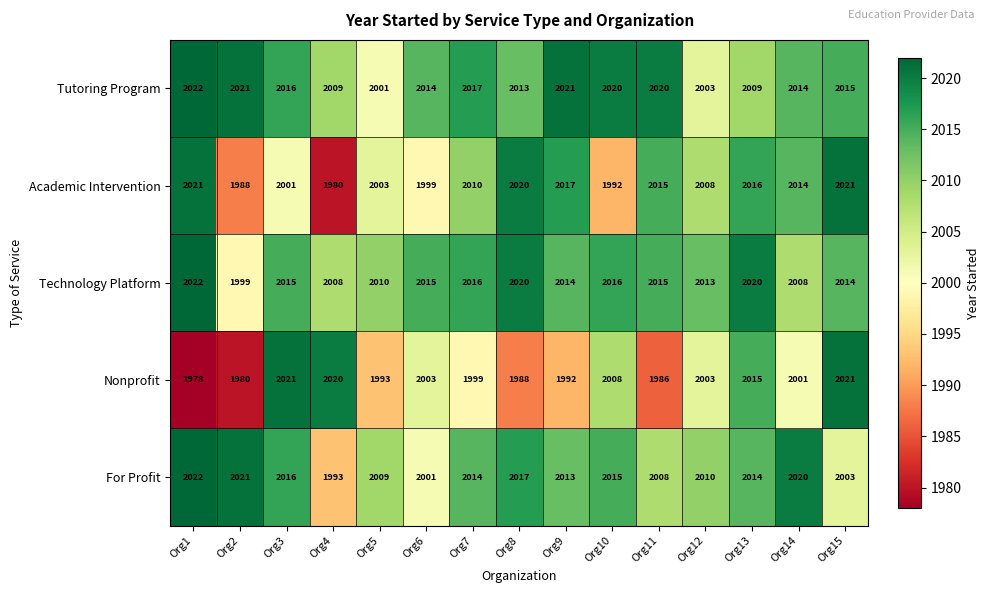

What is the difference between the Nonprofit values at Org7 and Org8?

11